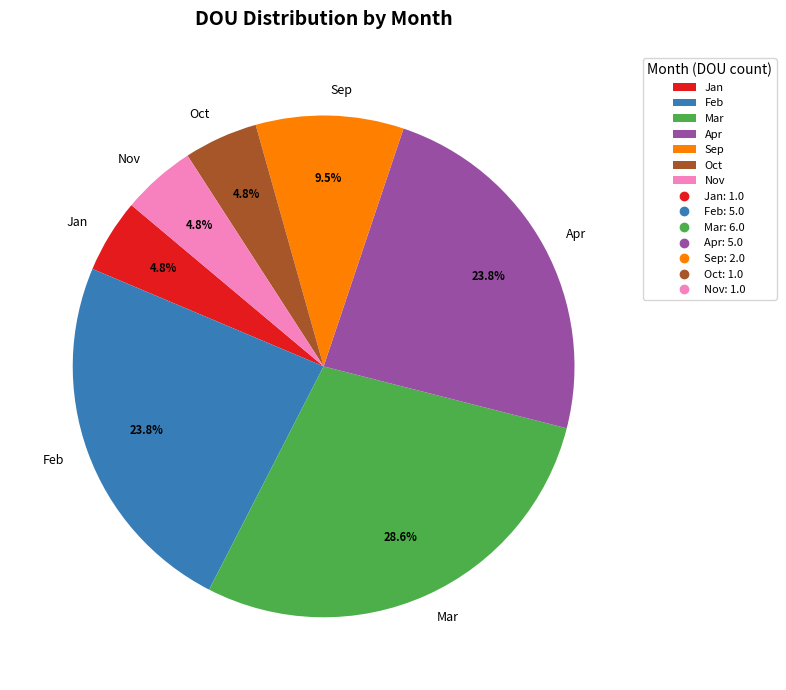

To the nearest percent, what is the combined percentage of Nov and Oct?

10%